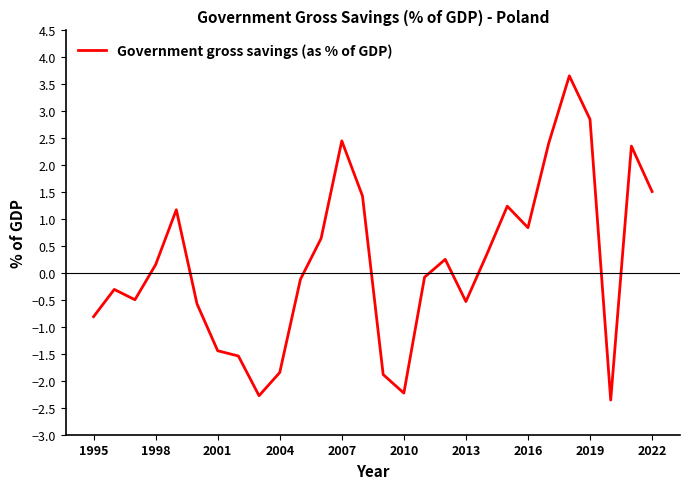

Reading left to right, extract all data points from this chart.

-0.8	-0.3	-0.5	0.2	1.2	-0.6	-1.4	-1.5	-2.3	-1.8	-0.1	0.6	2.5	1.4	-1.9	-2.2	-0.1	0.3	-0.5	0.3	1.2	0.8	2.4	3.7	2.9	-2.4	2.4	1.5